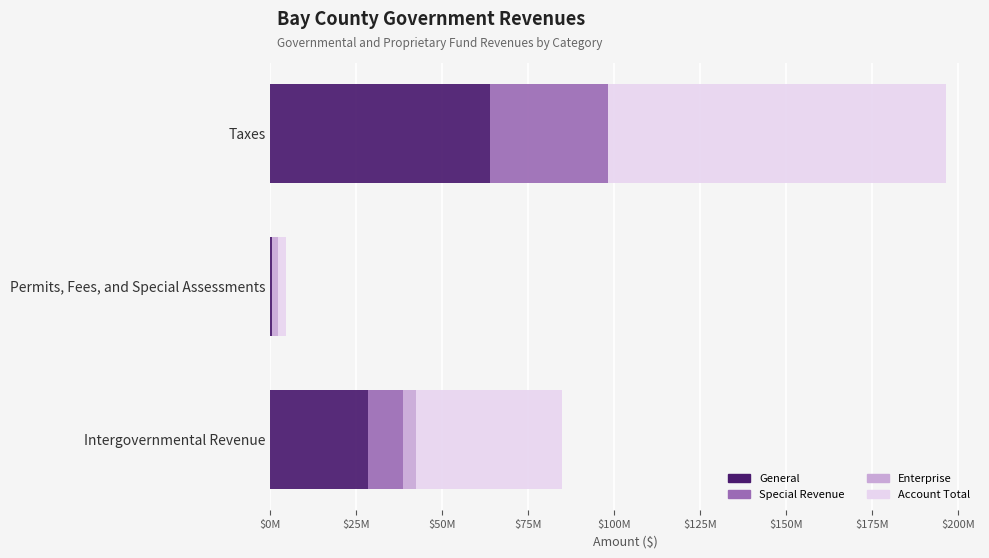

Count the Enterprise values in the range 0 to 3902543.

3